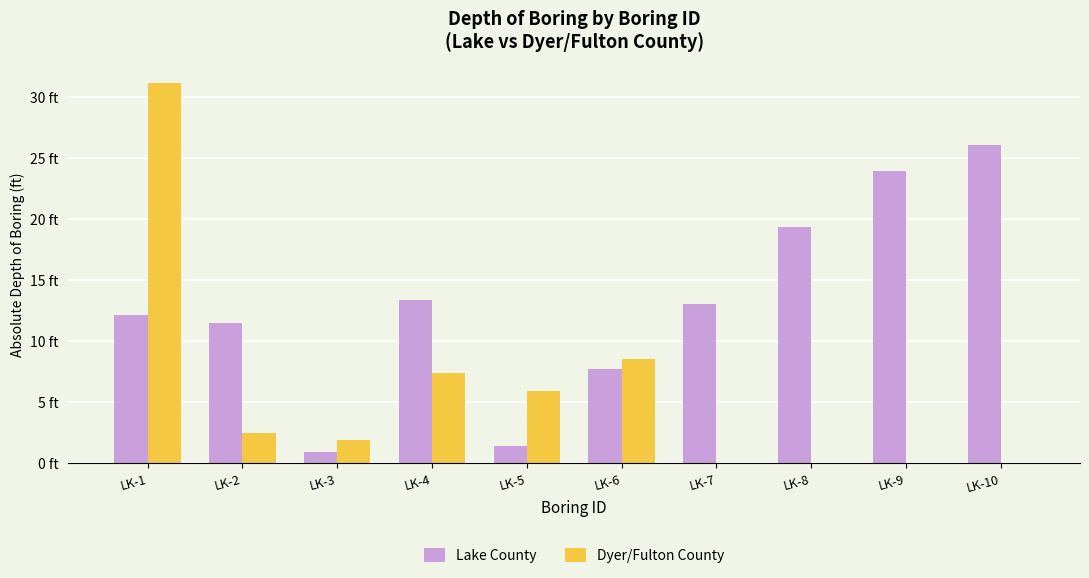

What are all the series names shown in the legend?

Lake County, Dyer/Fulton County